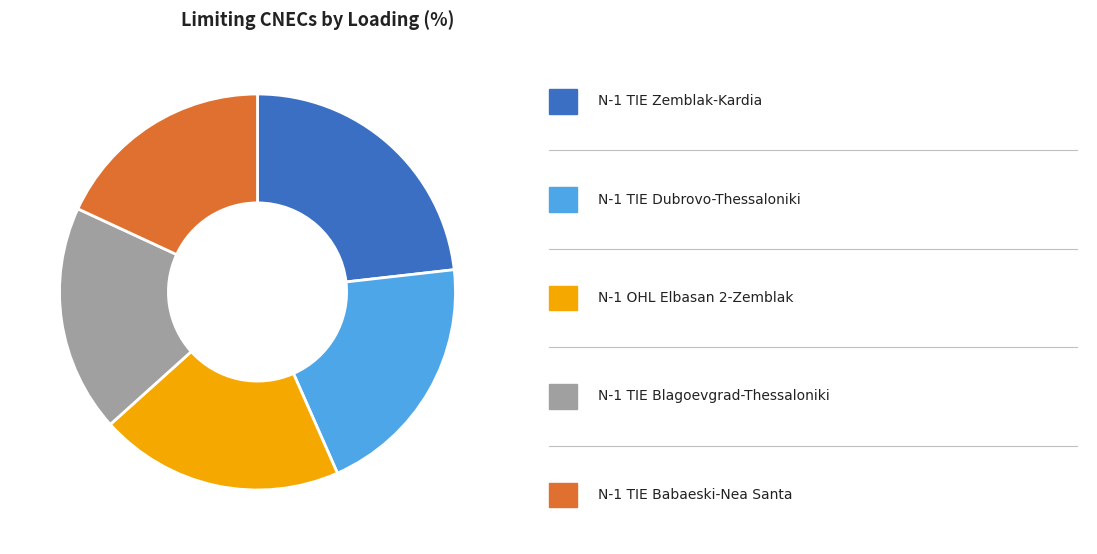

How many segments does this pie chart have?

5